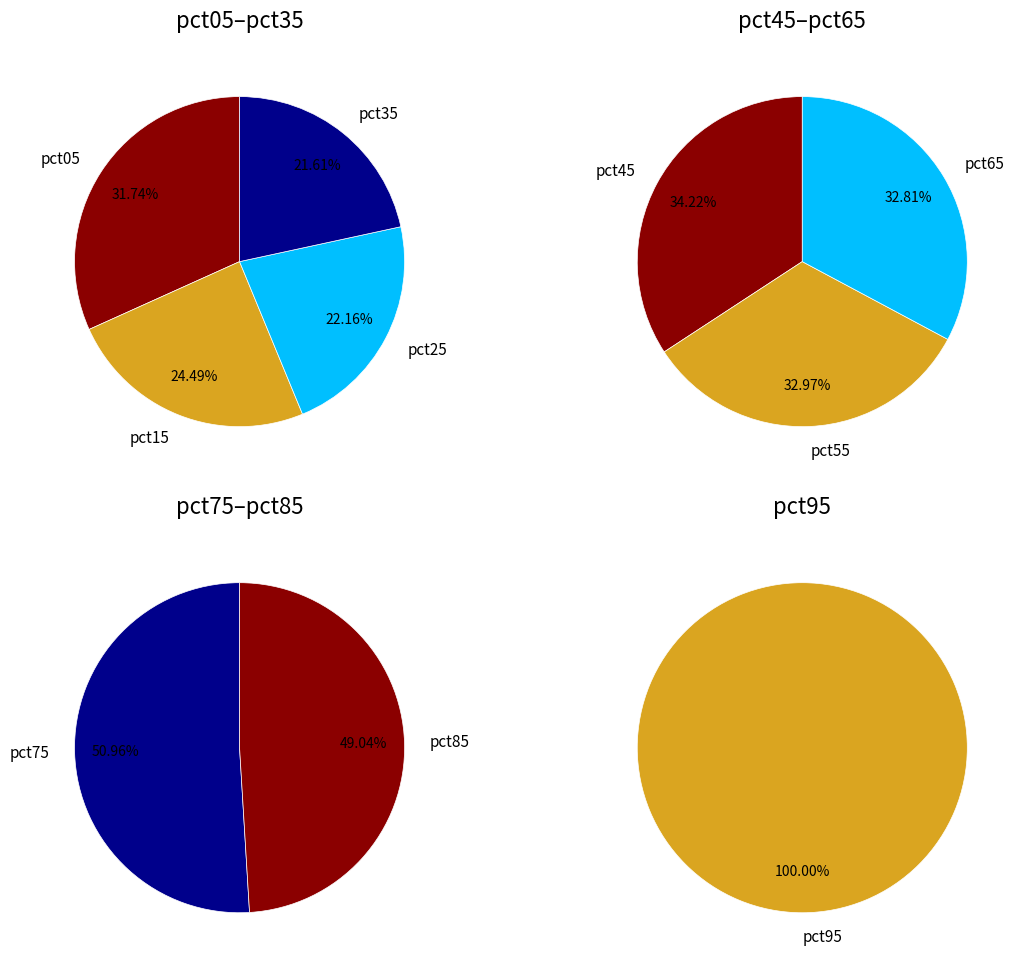

How many segments does this pie chart have?

10